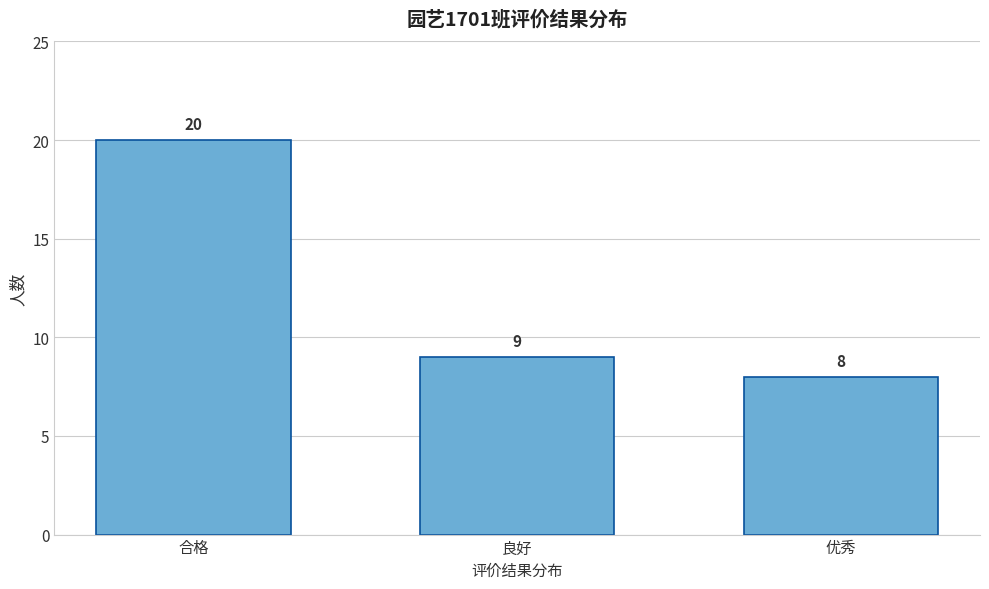

Reading left to right, list all the values displayed in this chart.

合格=20	良好=9	优秀=8